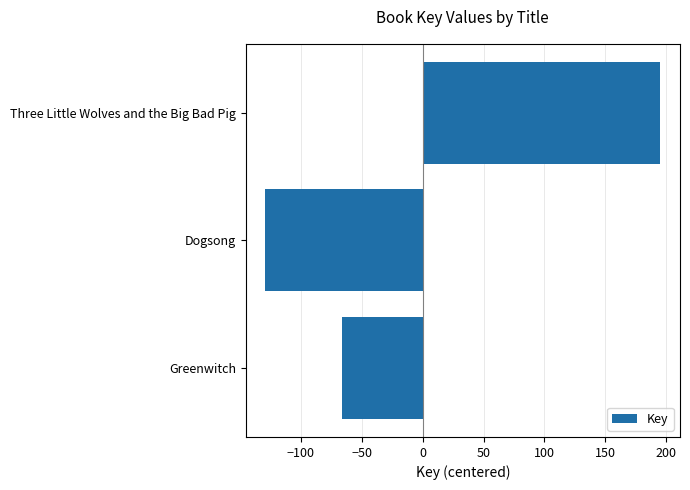

The chart shows a value of -31 at Greenwitch. True or false?

False